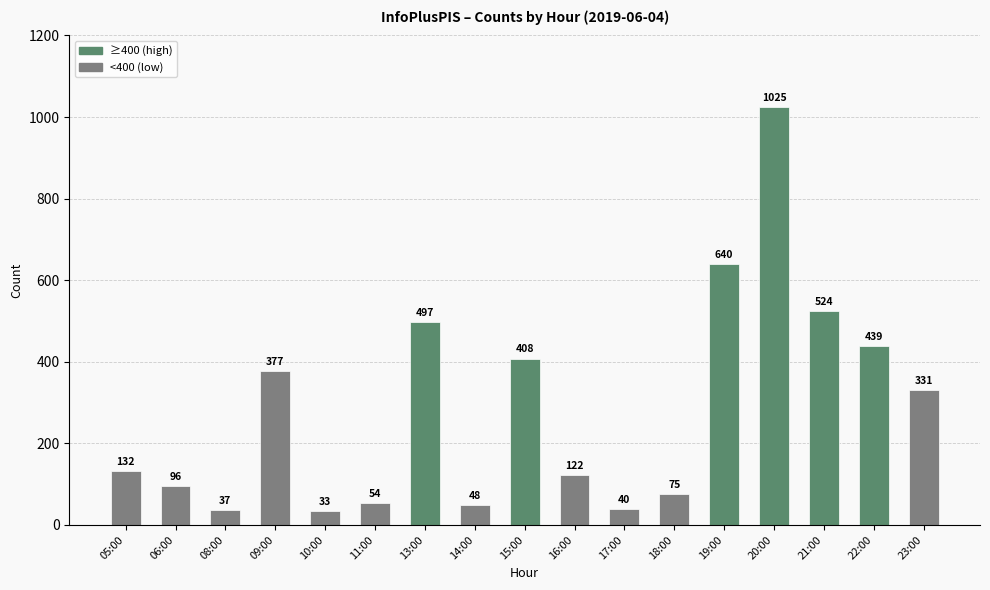

What is the label of the 9th bar from the left?

15:00